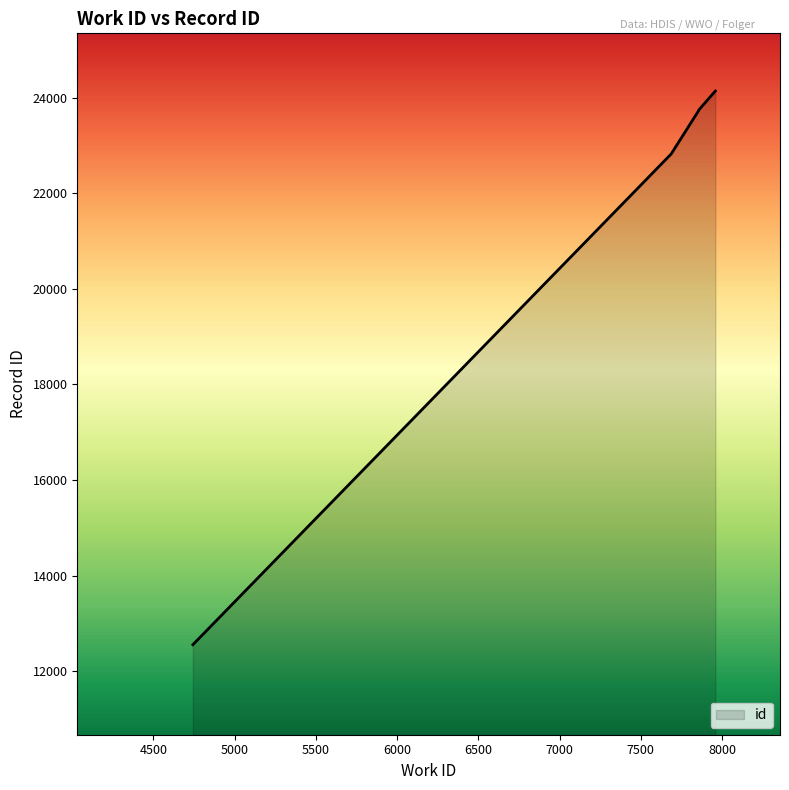

What is the minimum value shown in the chart?

12557